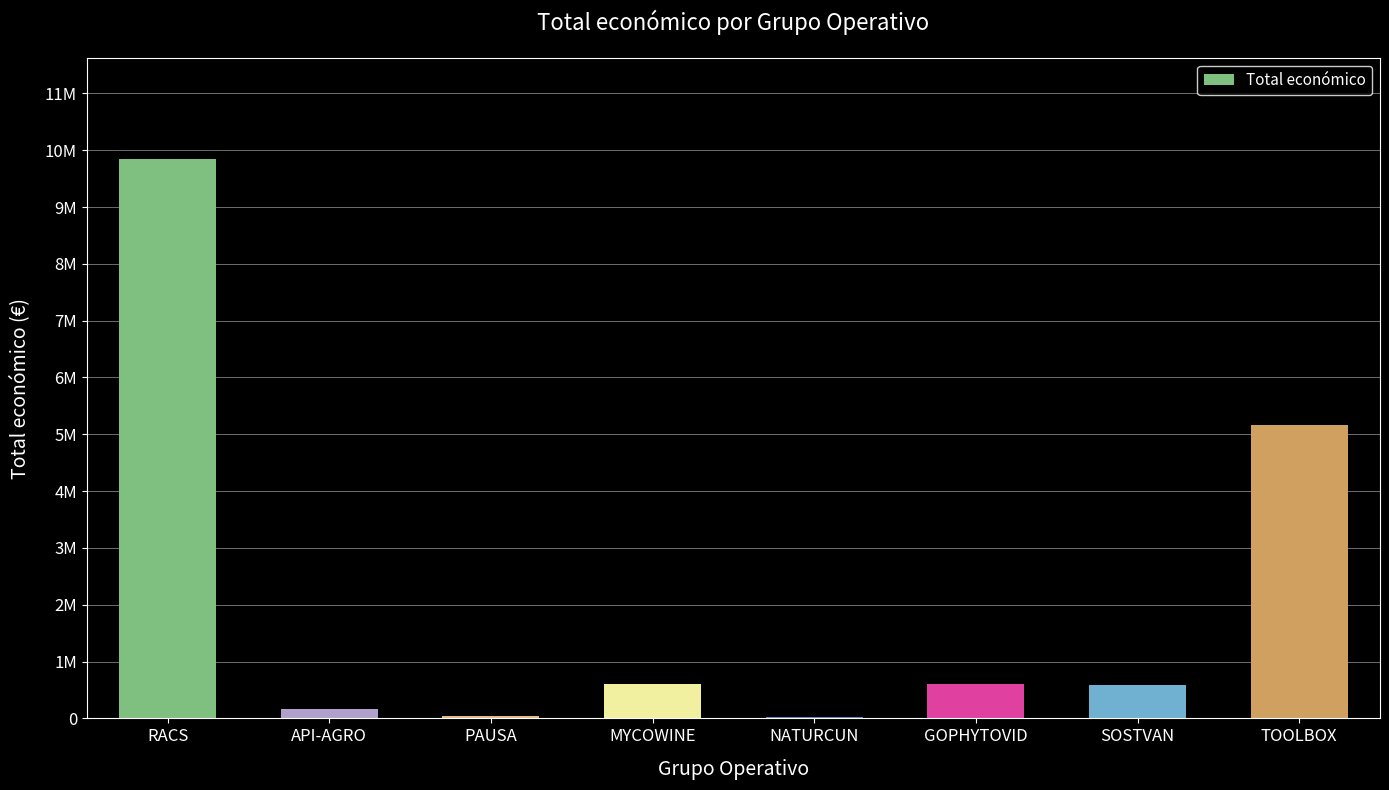

Are the bars horizontal?

No